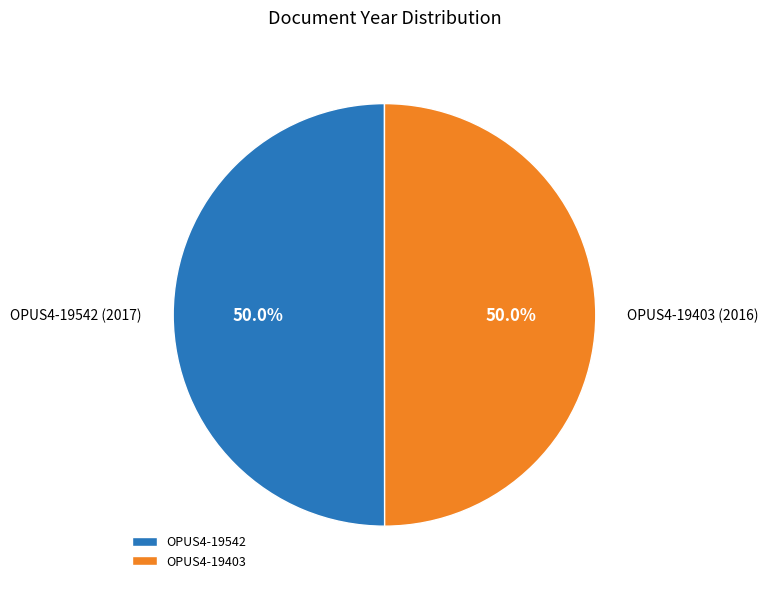

What percentage is NOT represented by OPUS4-19542?

50.0%